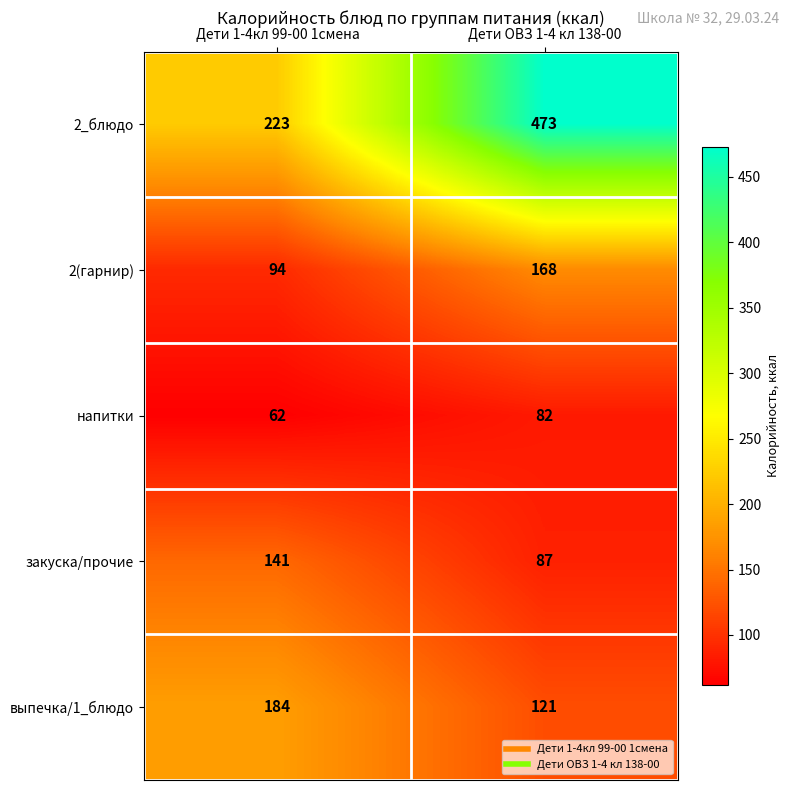

What is the average value of the закуска/прочие series?

114